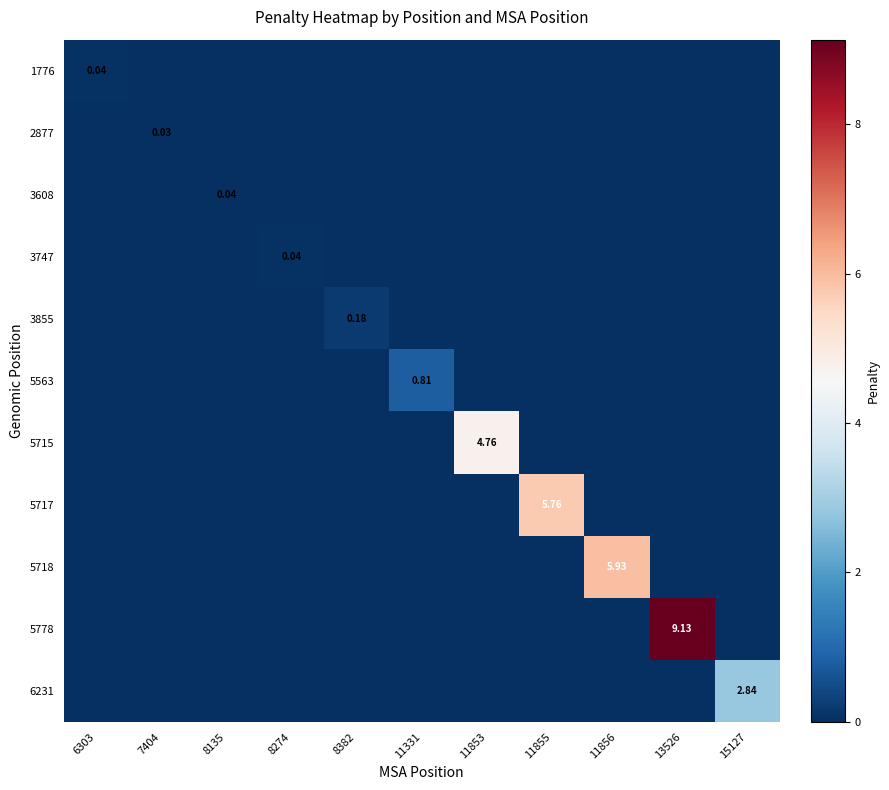

Which label corresponds to the largest value in the chart?

13526